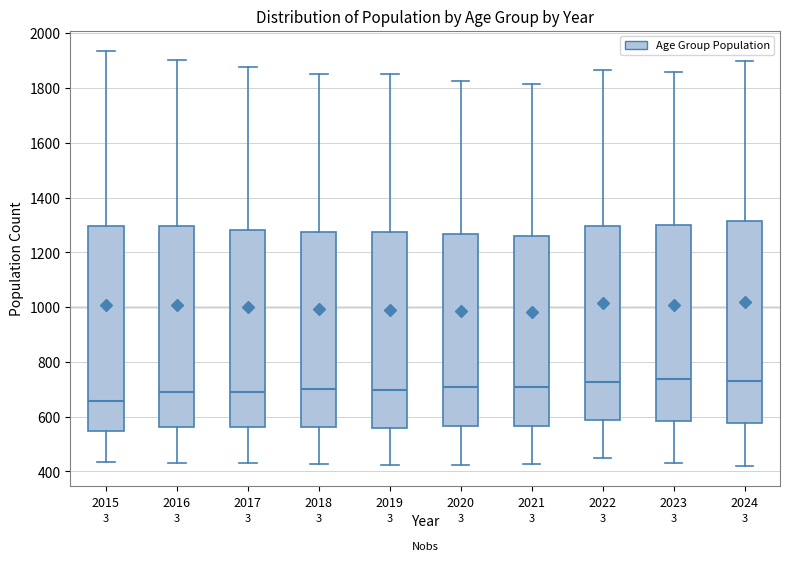

Reading left to right, transcribe this box plot: for each box, give where its median line is, the range the box spans, and where its two whiskers end, as read against the y-axis. The values are not printed on the chart, so give them approximately, as read against the axis.

2015: median 660, box 540 to 1300, whiskers 440 to 1940
2016: median 700, box 560 to 1300, whiskers 440 to 1900
2017: median 700, box 560 to 1280, whiskers 440 to 1880
2018: median 700, box 560 to 1280, whiskers 420 to 1860
2019: median 700, box 560 to 1280, whiskers 420 to 1860
2020: median 700, box 560 to 1260, whiskers 420 to 1820
2021: median 700, box 560 to 1260, whiskers 420 to 1820
2022: median 720, box 580 to 1300, whiskers 440 to 1860
2023: median 740, box 580 to 1300, whiskers 420 to 1860
2024: median 740, box 580 to 1320, whiskers 420 to 1900